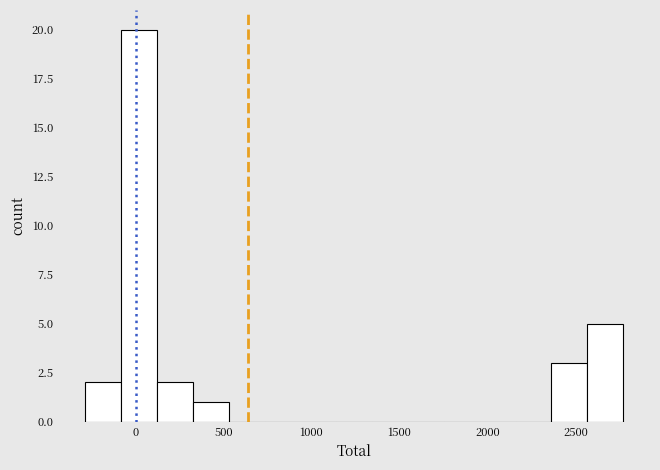

Over which range of the x-axis is the bar tallest?

-100 to 100